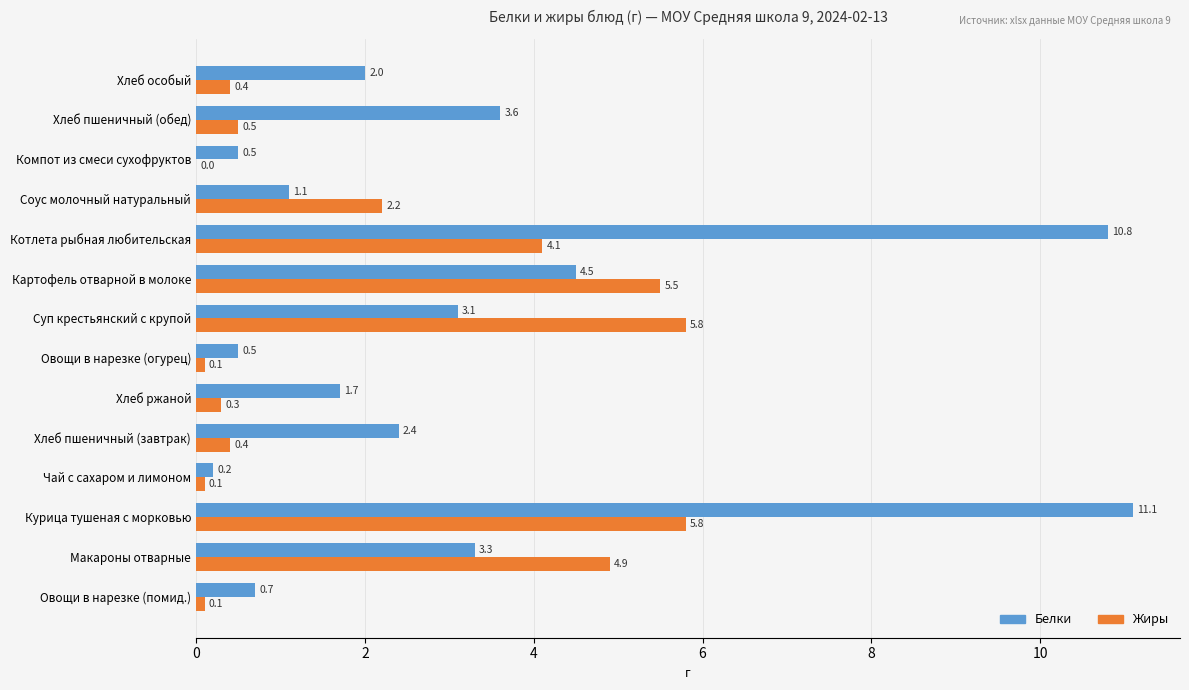

Which series has the largest range (max minus min)?

Белки